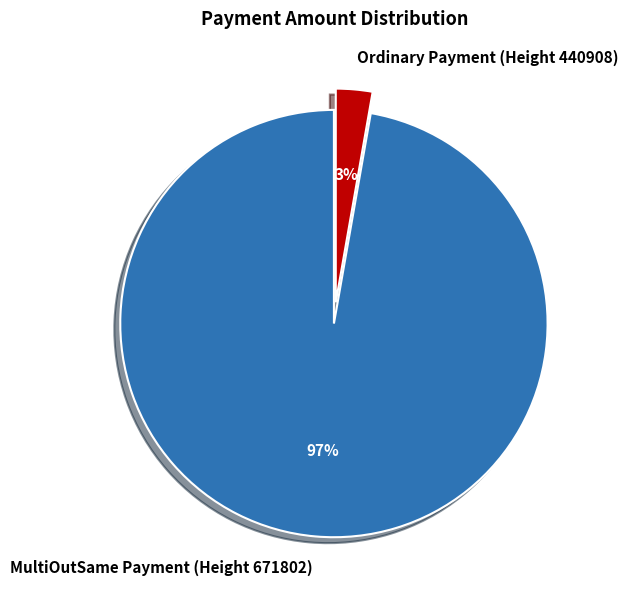

Between Ordinary Payment (Height 440908) and MultiOutSame Payment (Height 671802), which is larger?

MultiOutSame Payment (Height 671802)